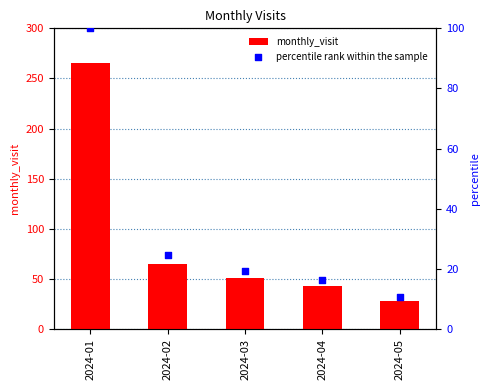

What is the total value across all series at 2024-04?

59.2